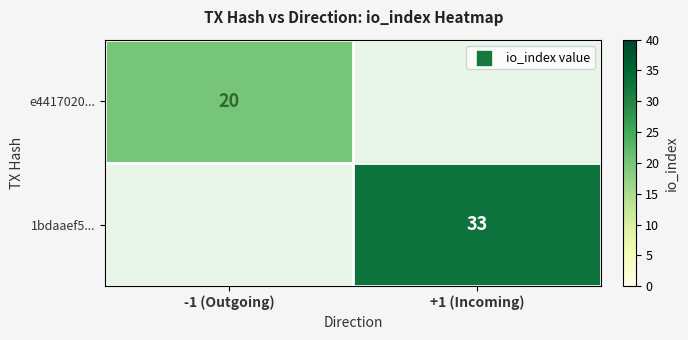

Is it true that e4417020... equals 35 at -1 (Outgoing)?

False